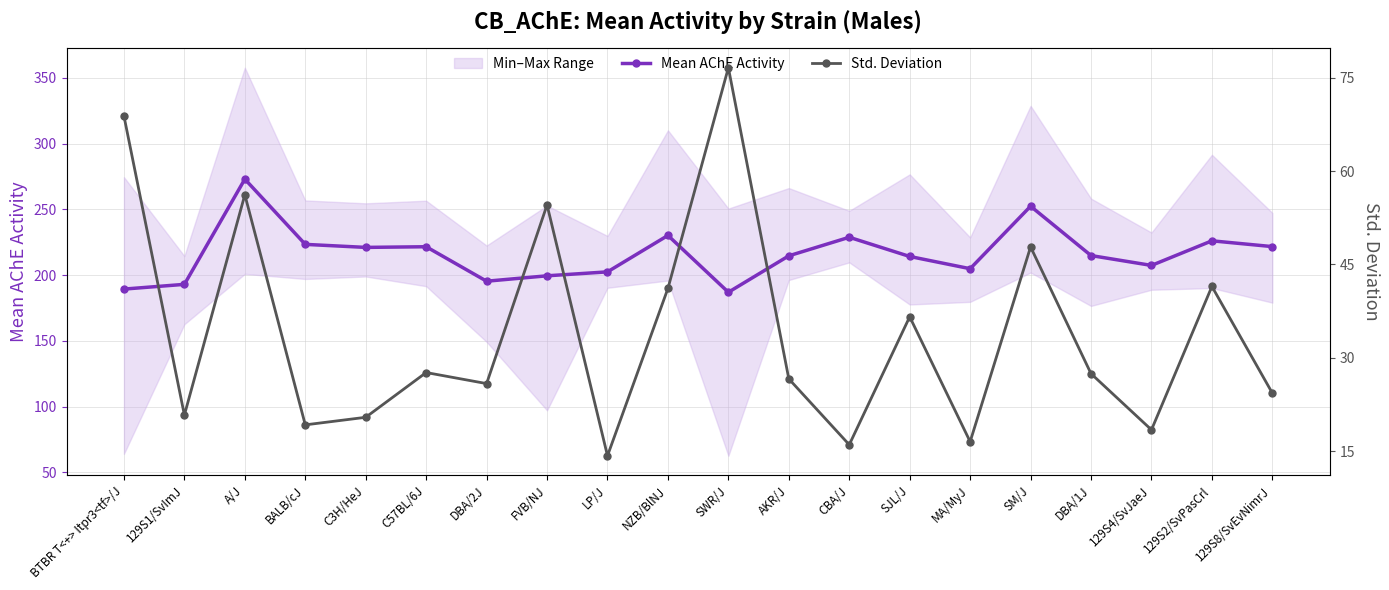

Where is the first local maximum for Mean AChE Activity?

A/J